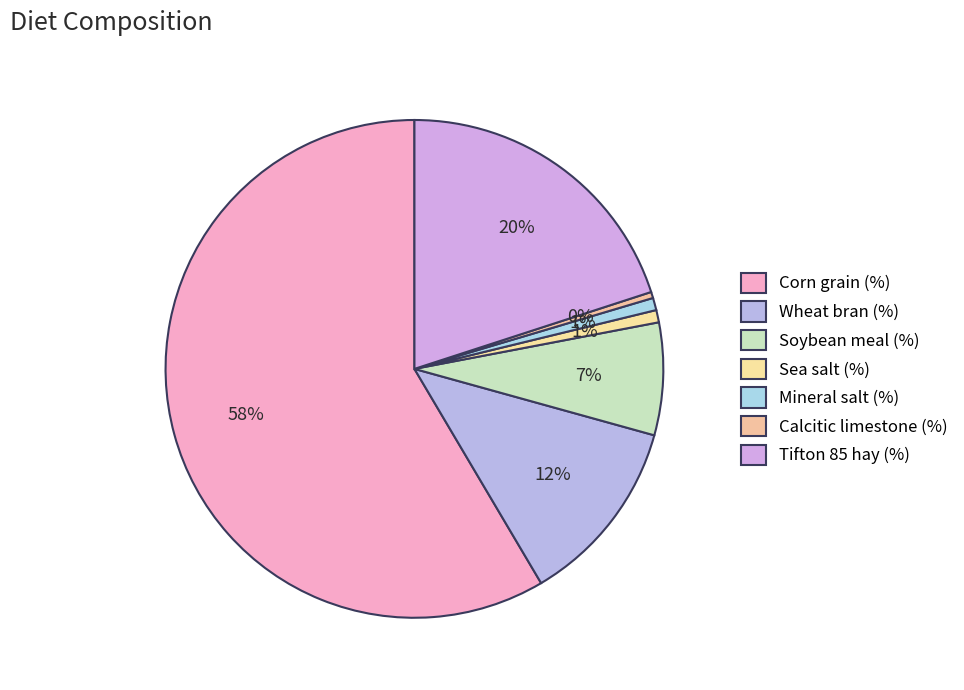

How many slices are in this pie chart?

7